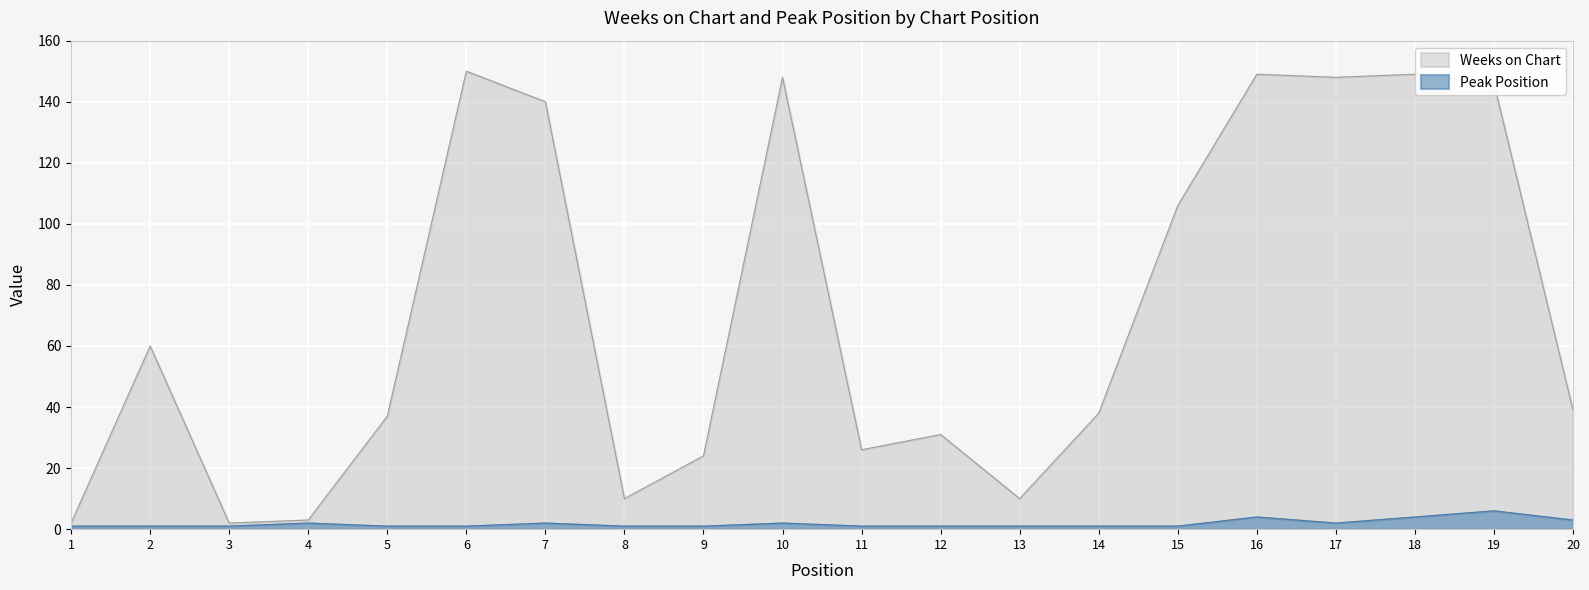

How many distinct data groups are displayed?

2